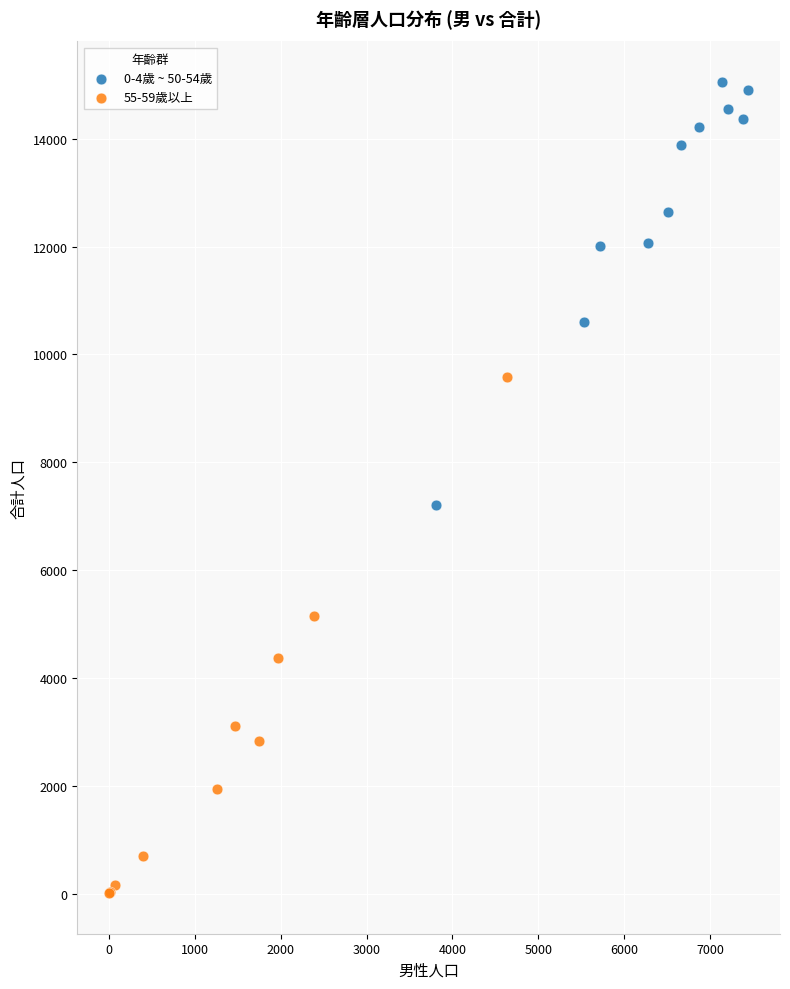

Which series reaches the maximum Y coordinate?

0-4歲 ~ 50-54歲